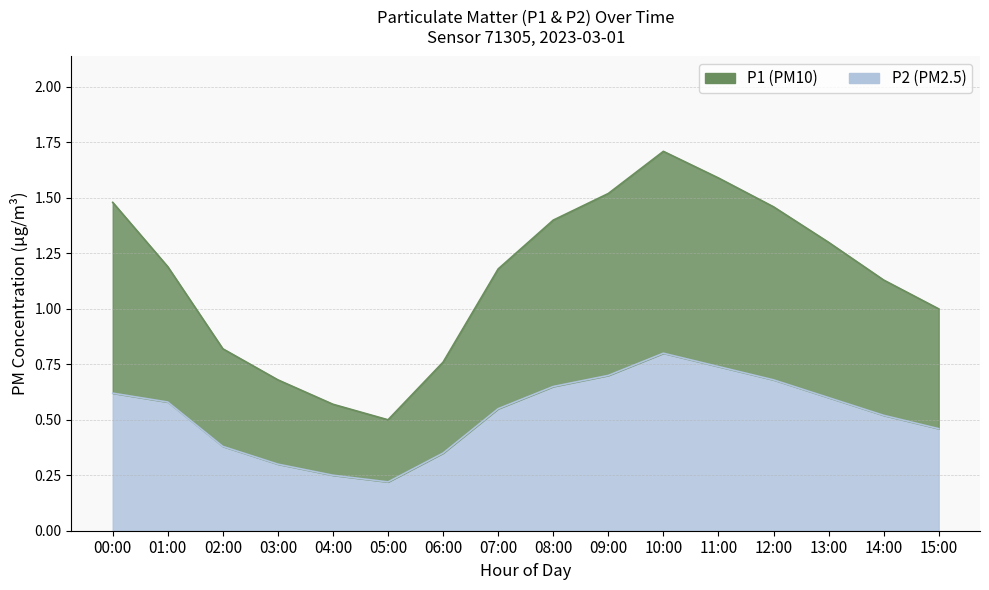

What is the average value of the P1 series?

1.1